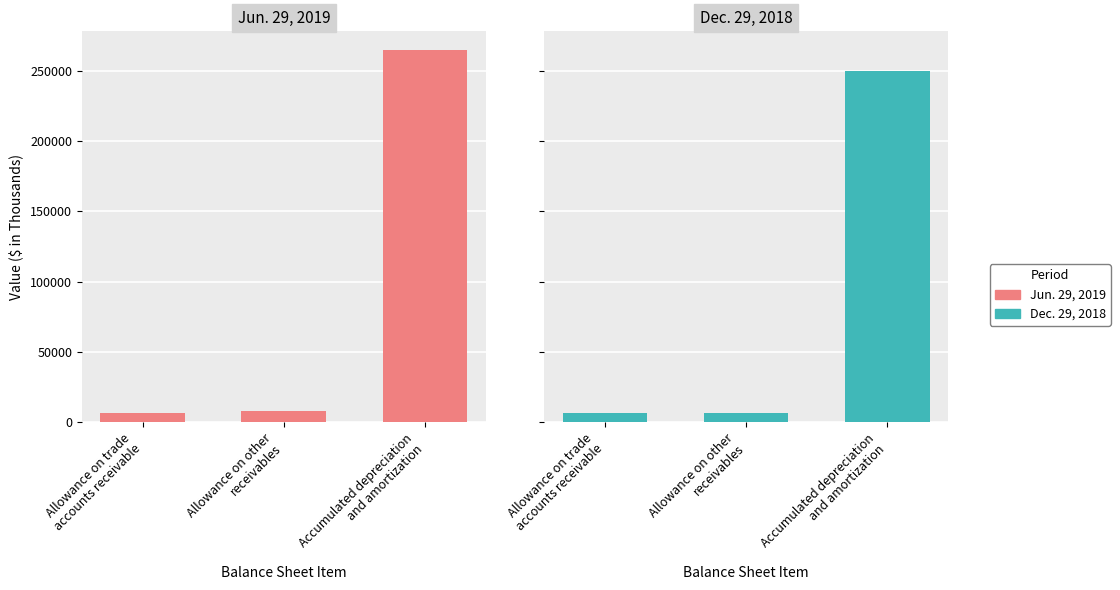

Reading left to right, transcribe all the data shown in this chart.

Jun. 29, 2019: 6744	7729	264910
Dec. 29, 2018: 6413	6216	250153